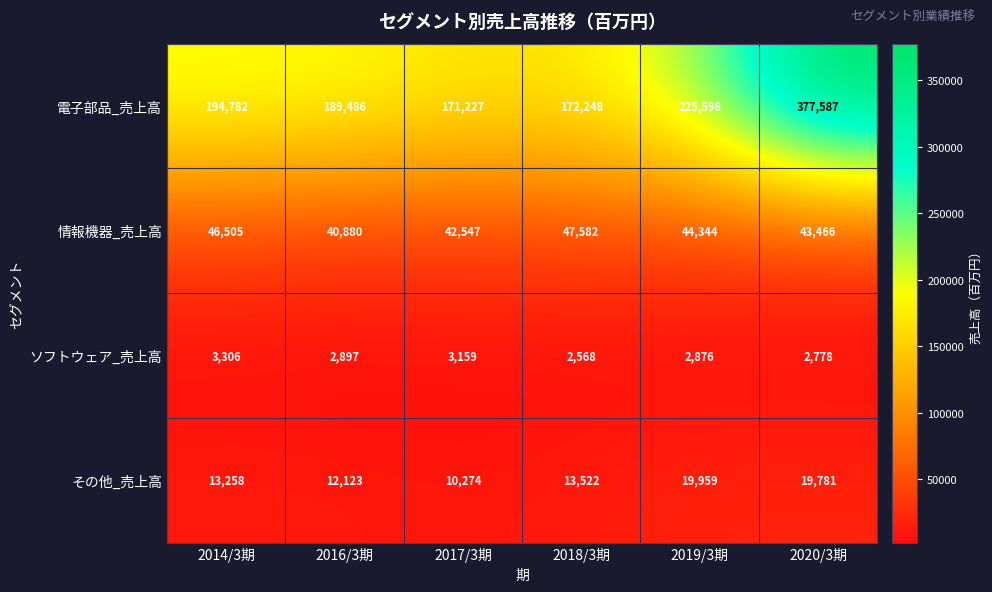

Which series has the widest spread of values?

電子部品_売上高